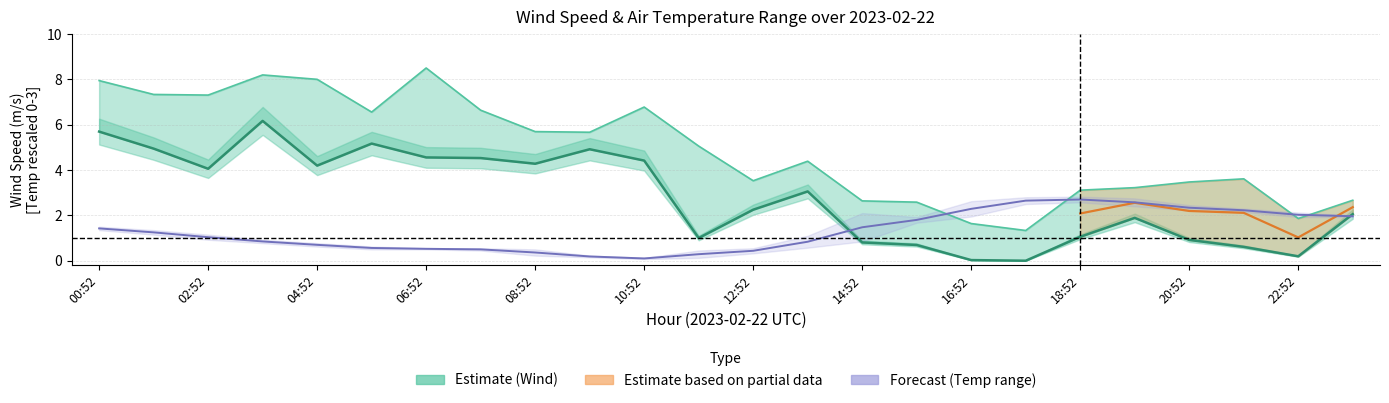

At which category is the sum across all series the highest?

03:52